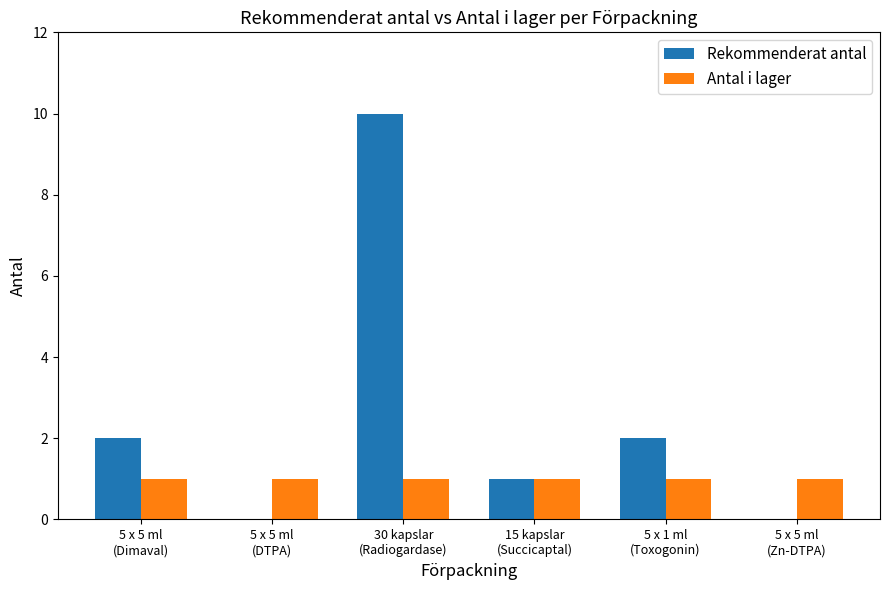

At which category is the sum across all series the highest?

30 kapslar
(Radiogardase)